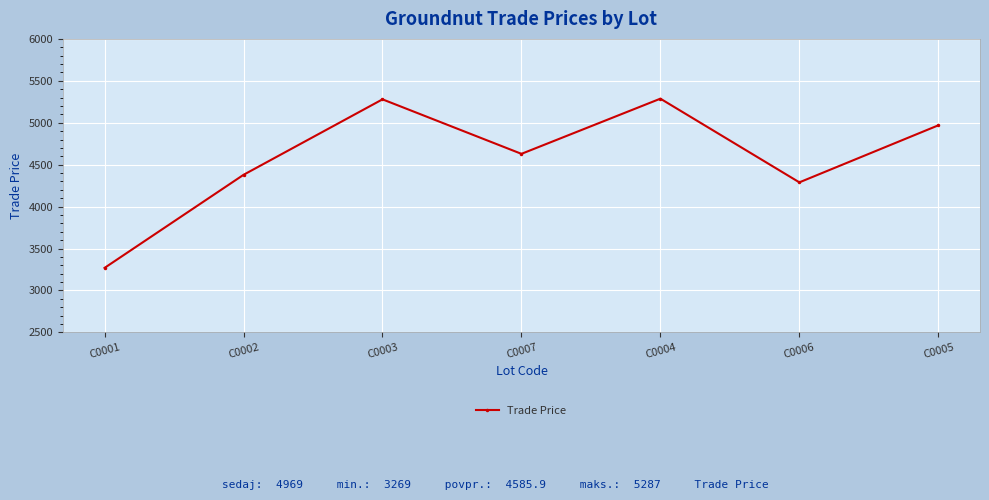

Where is the first local maximum?

C0003